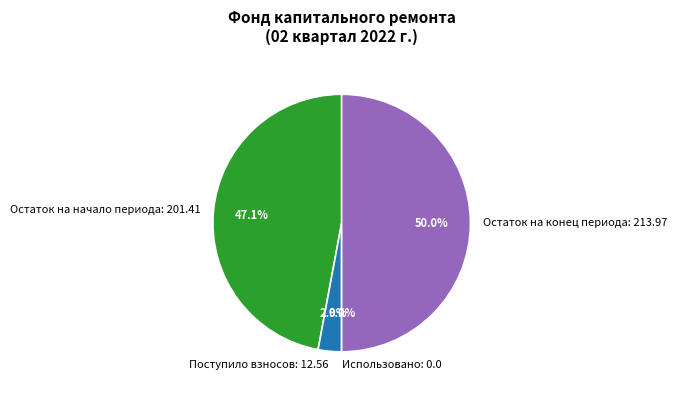

Count the number of slices in the pie.

4